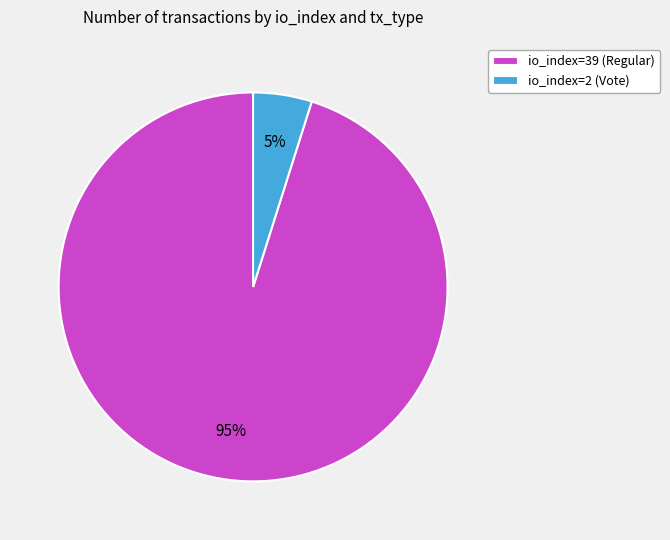

Is it true that io_index=39 (Regular) is 95% of the pie?

True